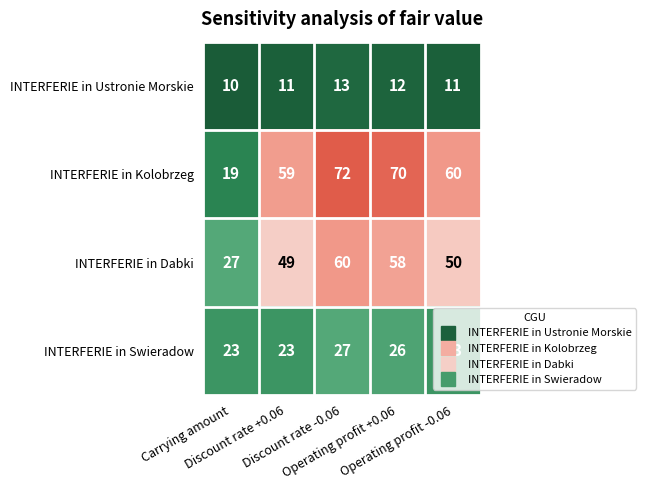

How many INTERFERIE in Swieradow values are between 23 and 26?

4